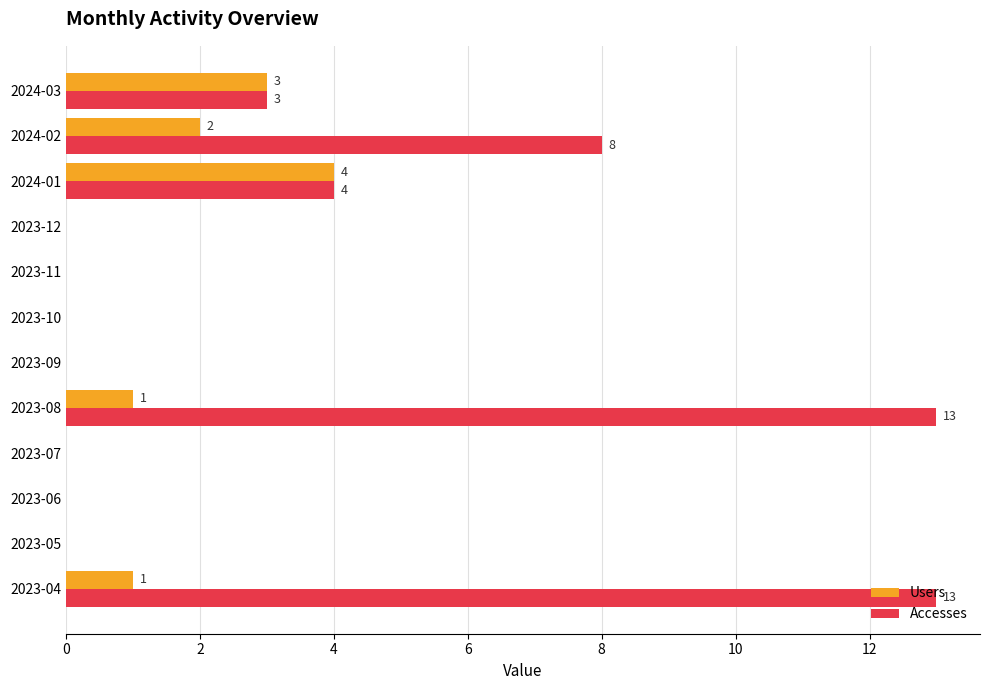

Count the number of categories in the chart.

12